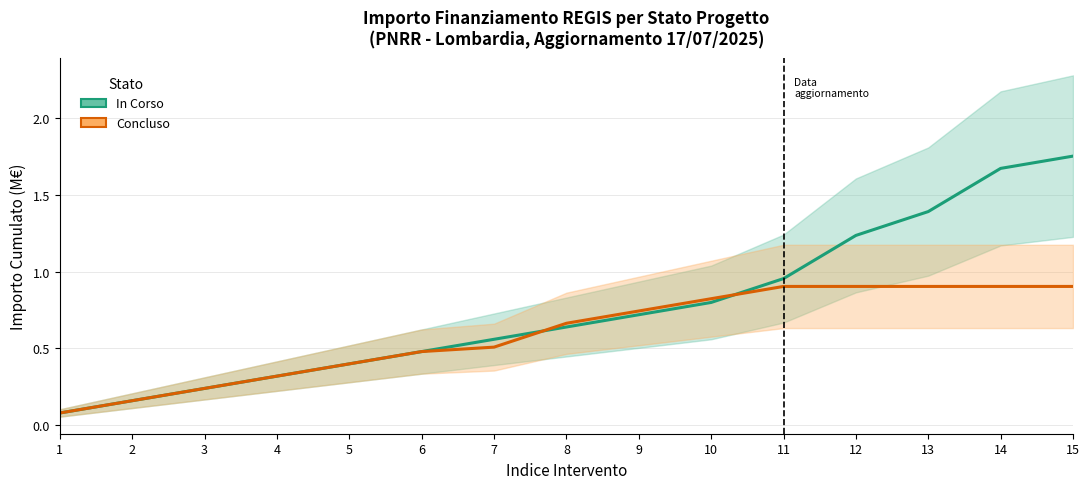

Which series has the widest spread of values?

In Corso (centrale)